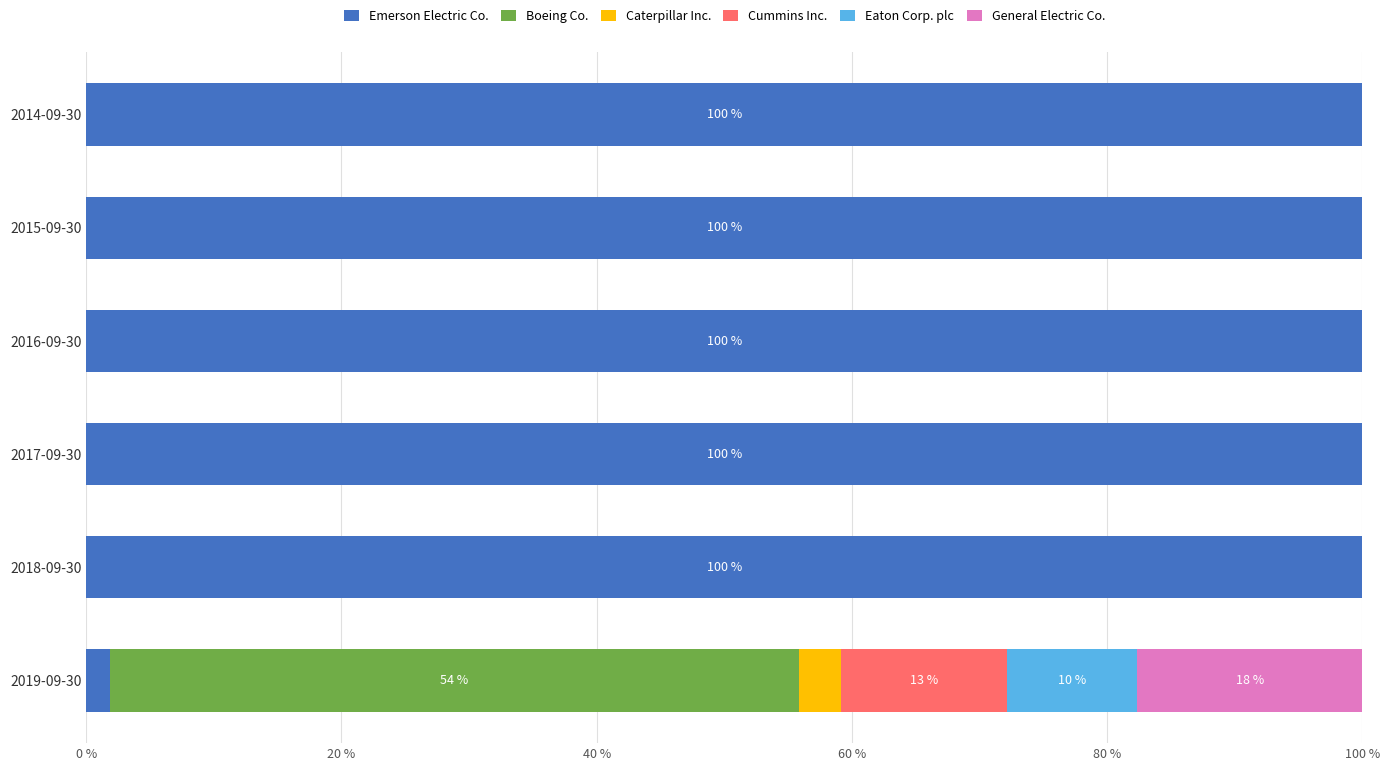

Is it true that Emerson Electric Co. equals 100.0 at 2017-09-30?

True